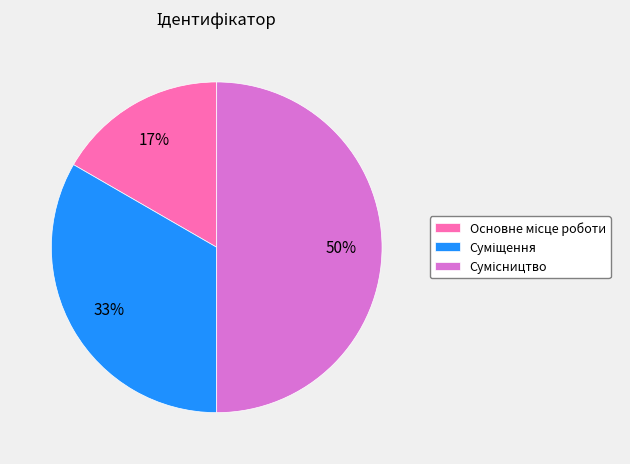

To the nearest percent, what is the average slice percentage?

33%